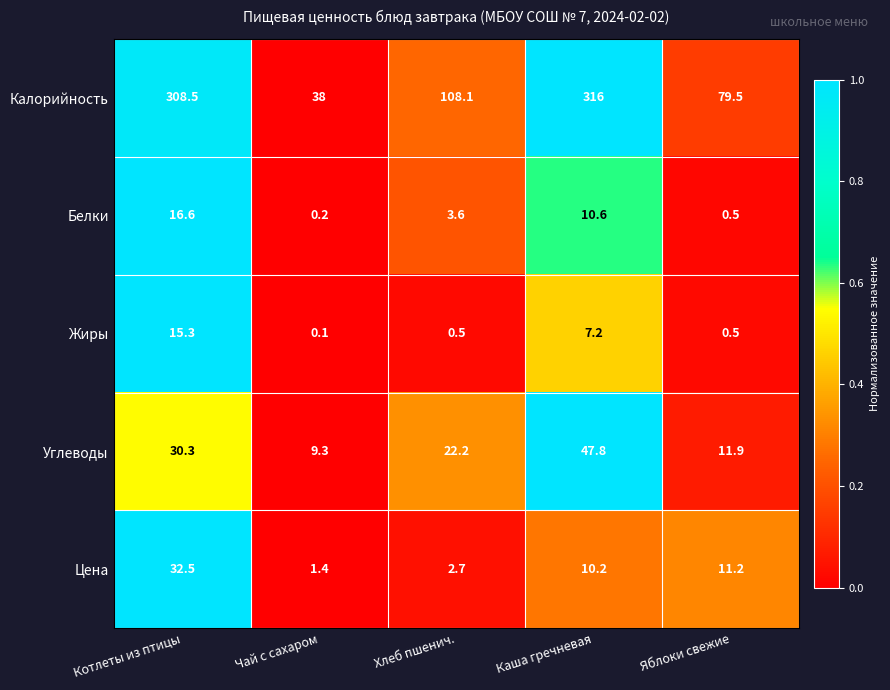

List the series in order of their peak value, highest first.

Калорийность, Углеводы, Цена, Белки, Жиры